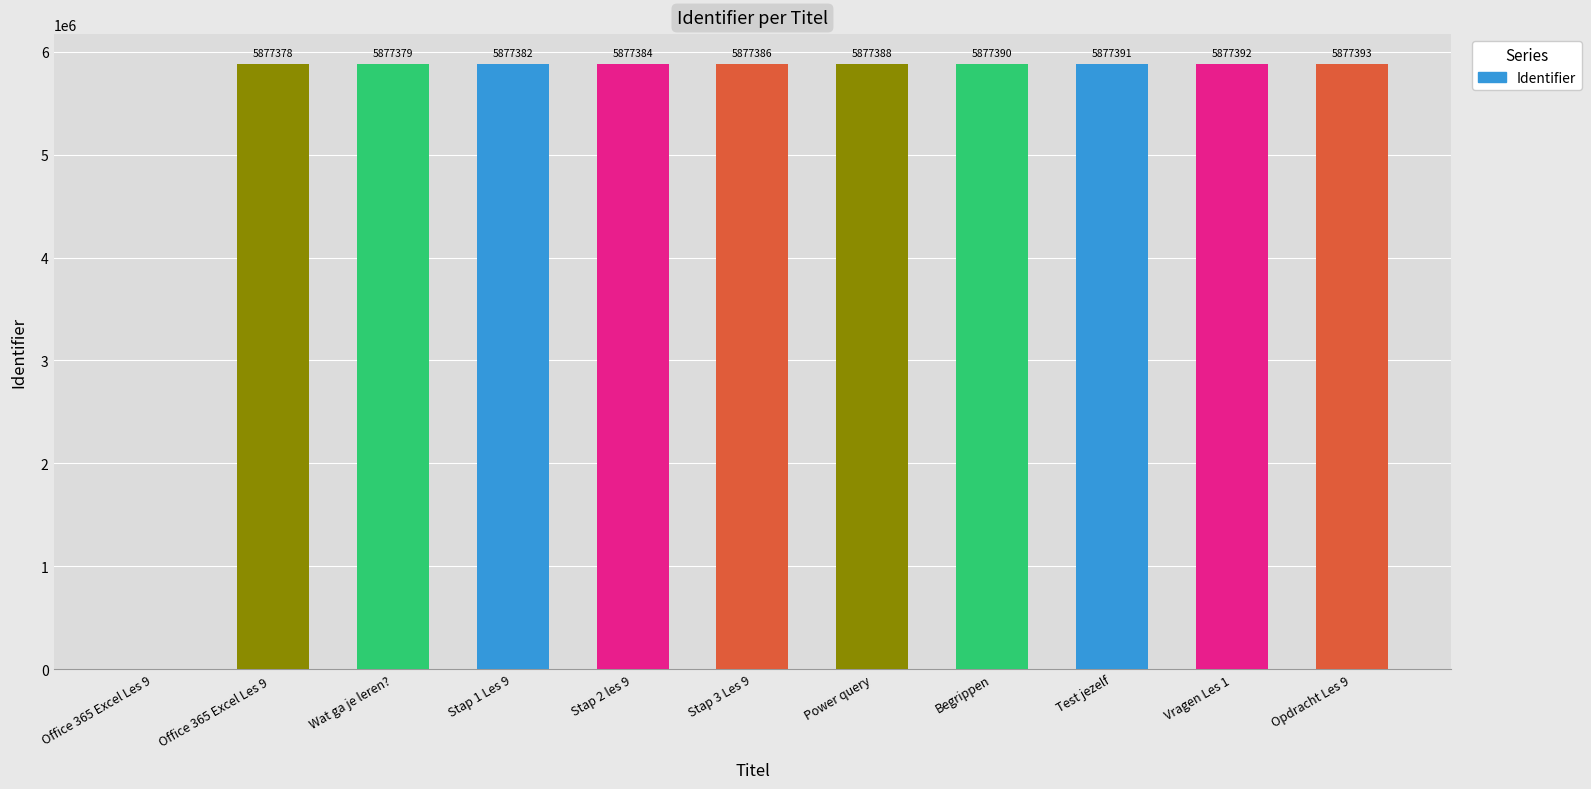

What is the maximum value shown in the chart?

5877393